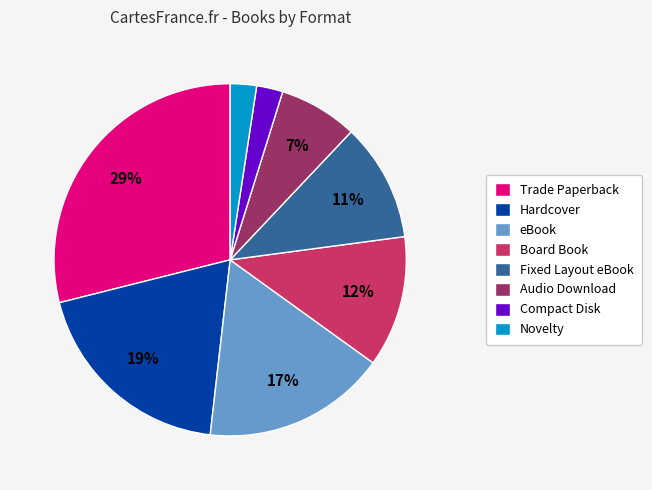

Does any single category account for the majority?

No